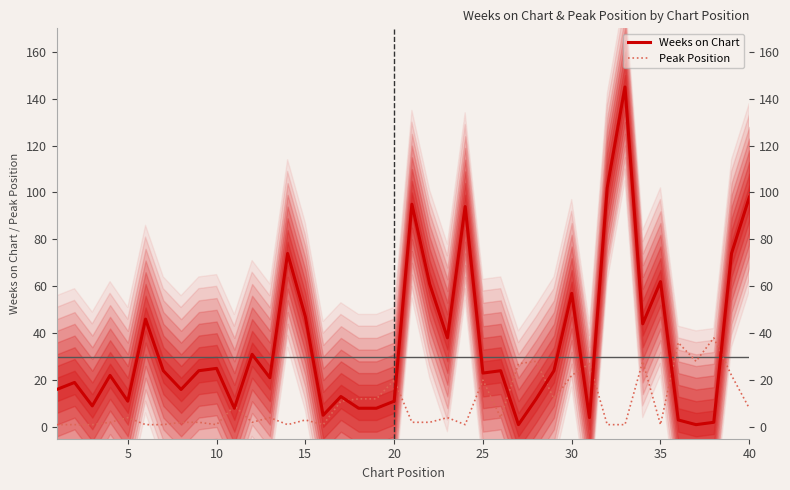

What is the value of the Peak Position point at the 40th from the left?

8